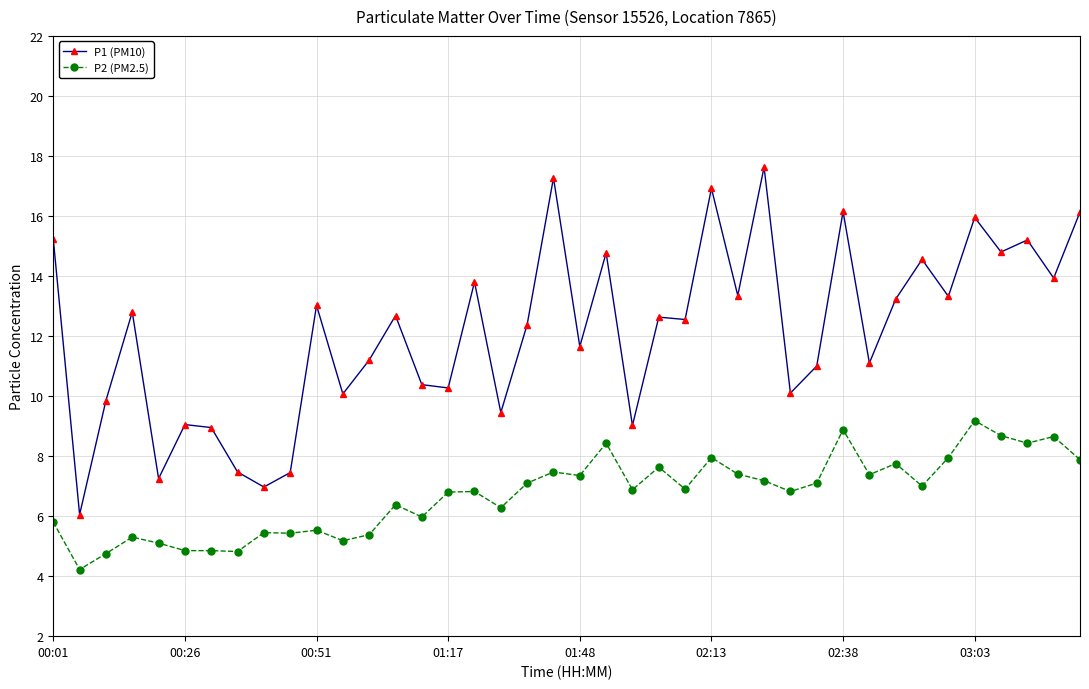

At how many categories does at least one series exceed 4?

40